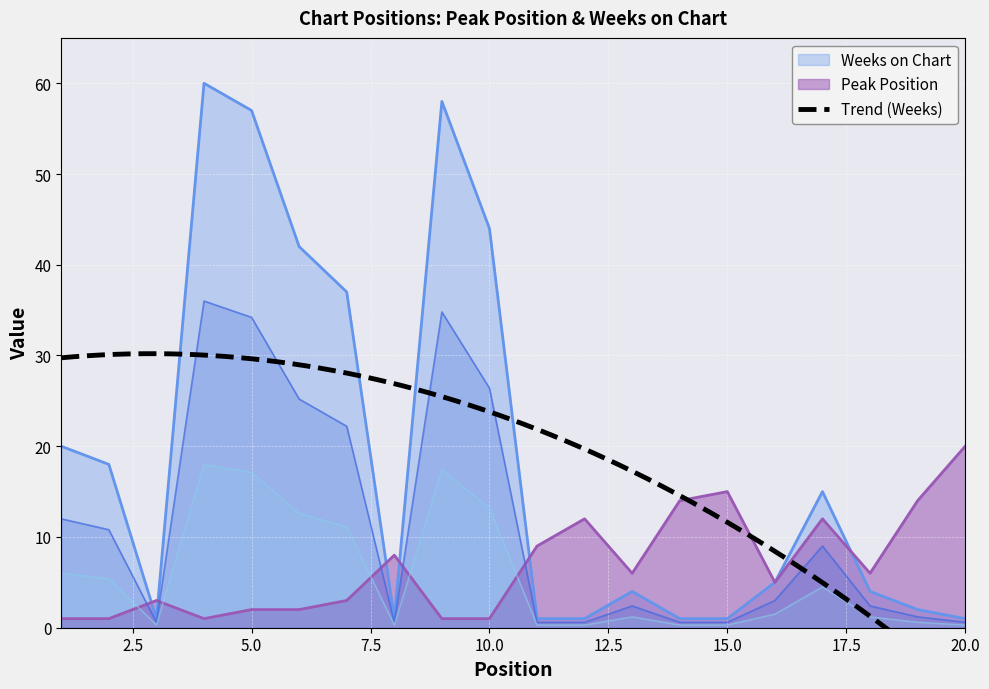

What is the minimum value for Peak Position?

1